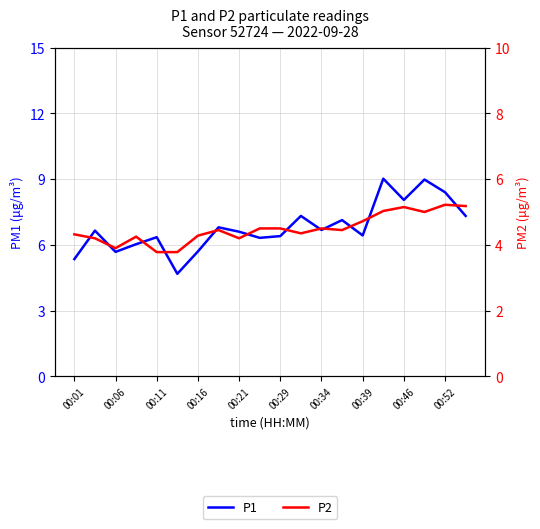

What is the difference between the maximum and minimum values in the P2 series?

1.4